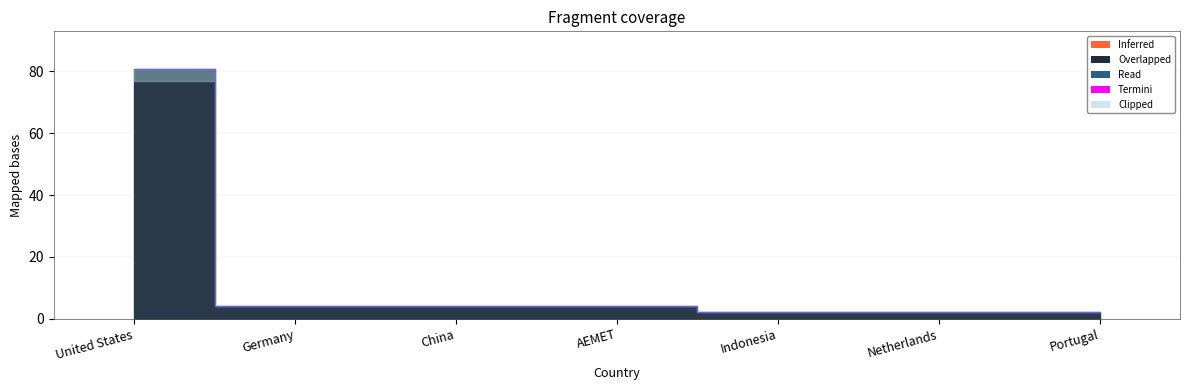

Rank the categories by value from highest to lowest.

United States, Germany, China, AEMET, Indonesia, Netherlands, Portugal